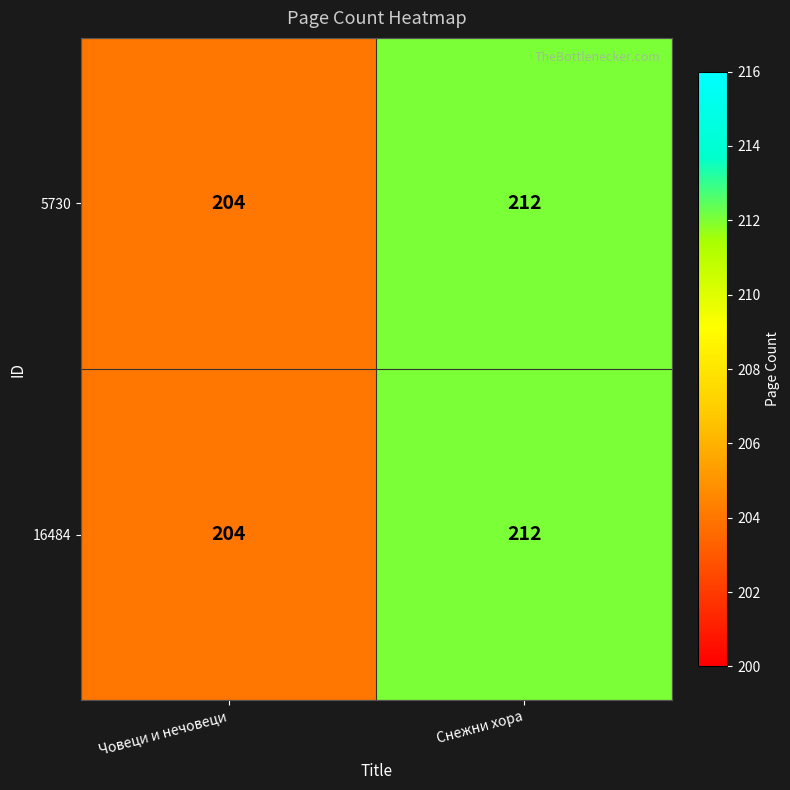

How many series are shown in this chart?

2